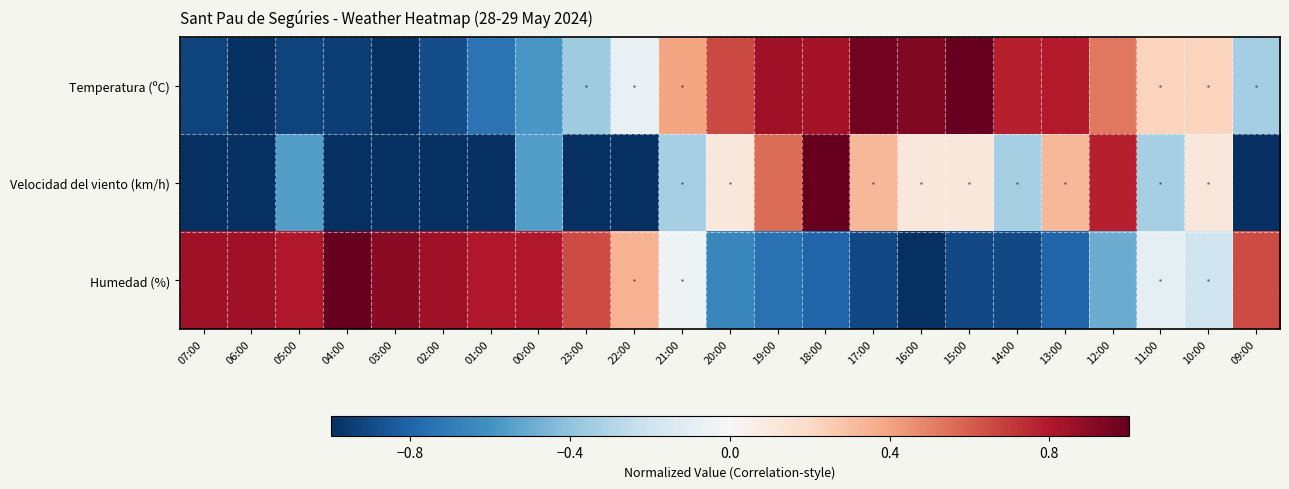

Rank the categories by Velocidad del viento (km/h) value from lowest to highest.

07:00, 06:00, 04:00, 03:00, 02:00, 01:00, 23:00, 22:00, 09:00, 05:00, 00:00, 21:00, 14:00, 11:00, 20:00, 16:00, 15:00, 10:00, 17:00, 13:00, 19:00, 12:00, 18:00